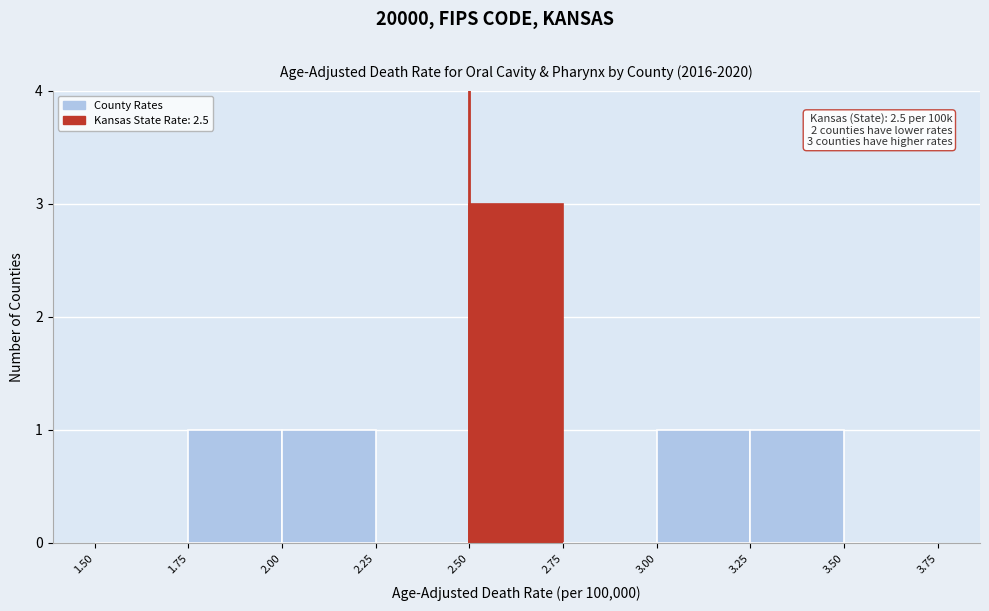

Over which range of the x-axis is the bar tallest?

2.50 to 2.75